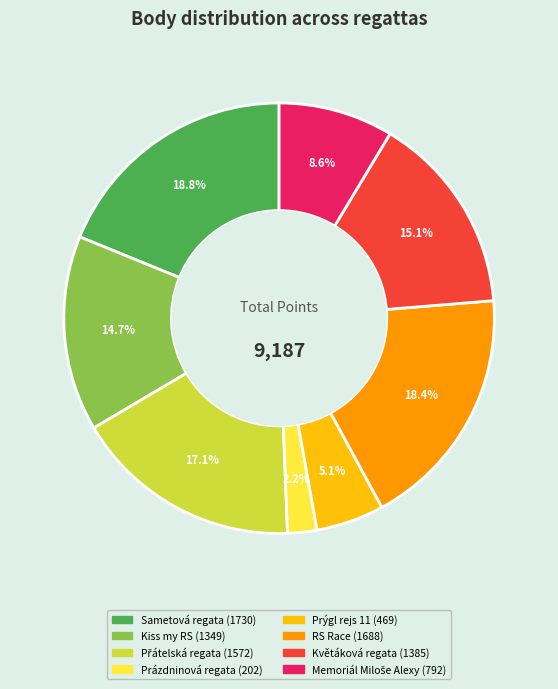

What portion of the pie excludes Prázdninová regata?

97.8%